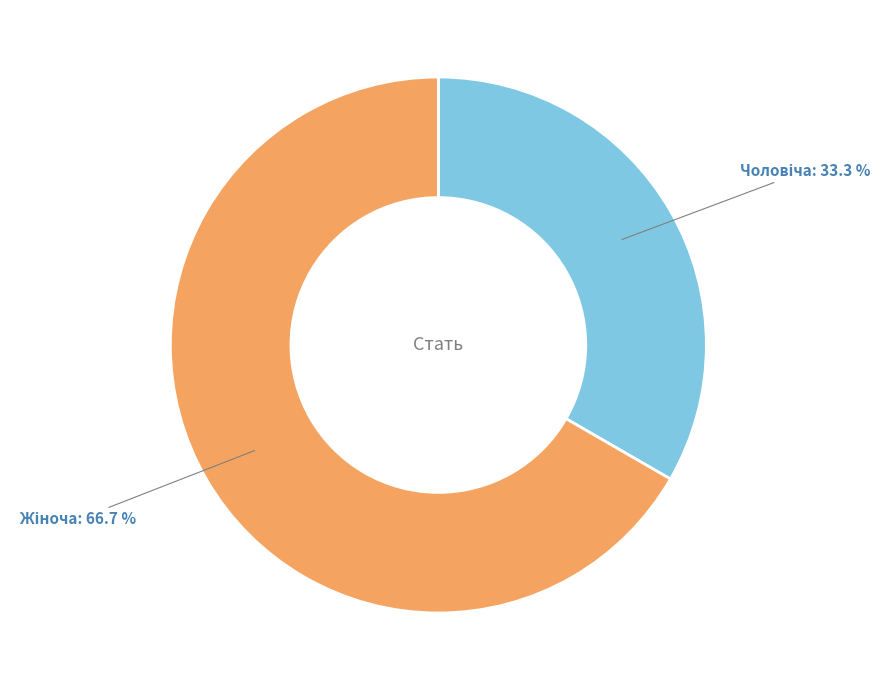

Is there any slice that represents more than half of the pie?

Yes